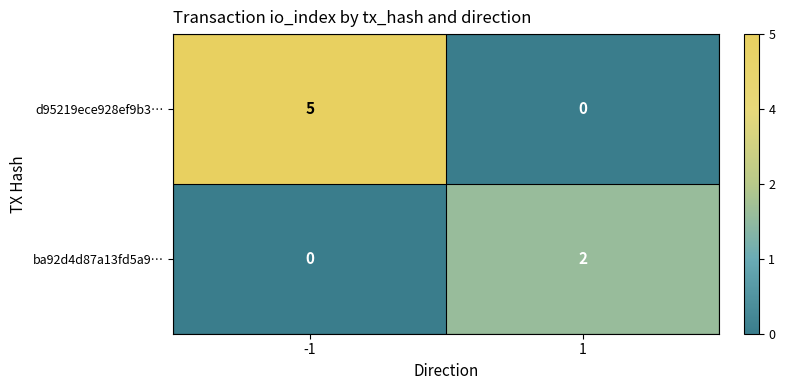

What is the total value across all series at 1?

2